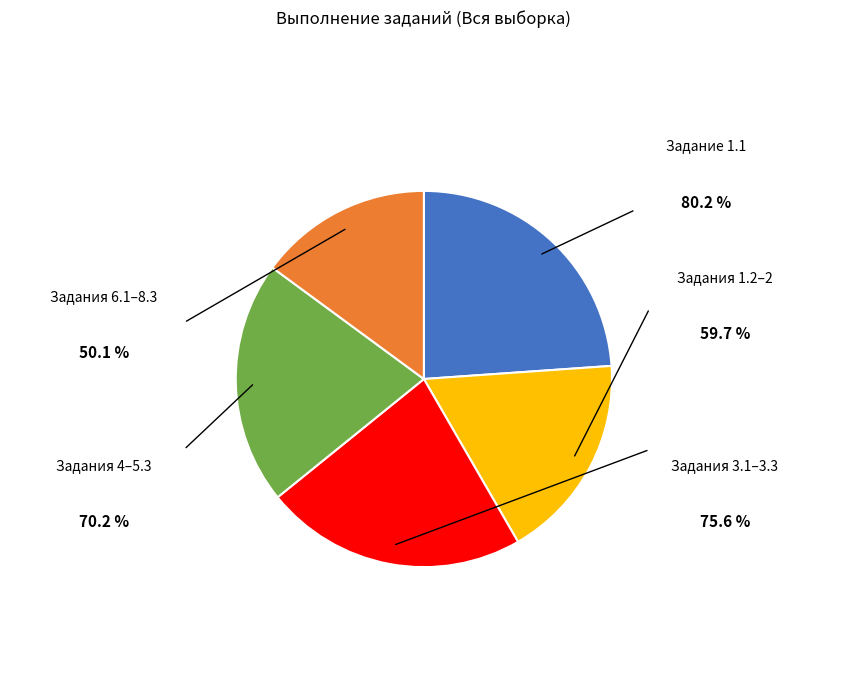

Is there a majority slice in this chart?

No